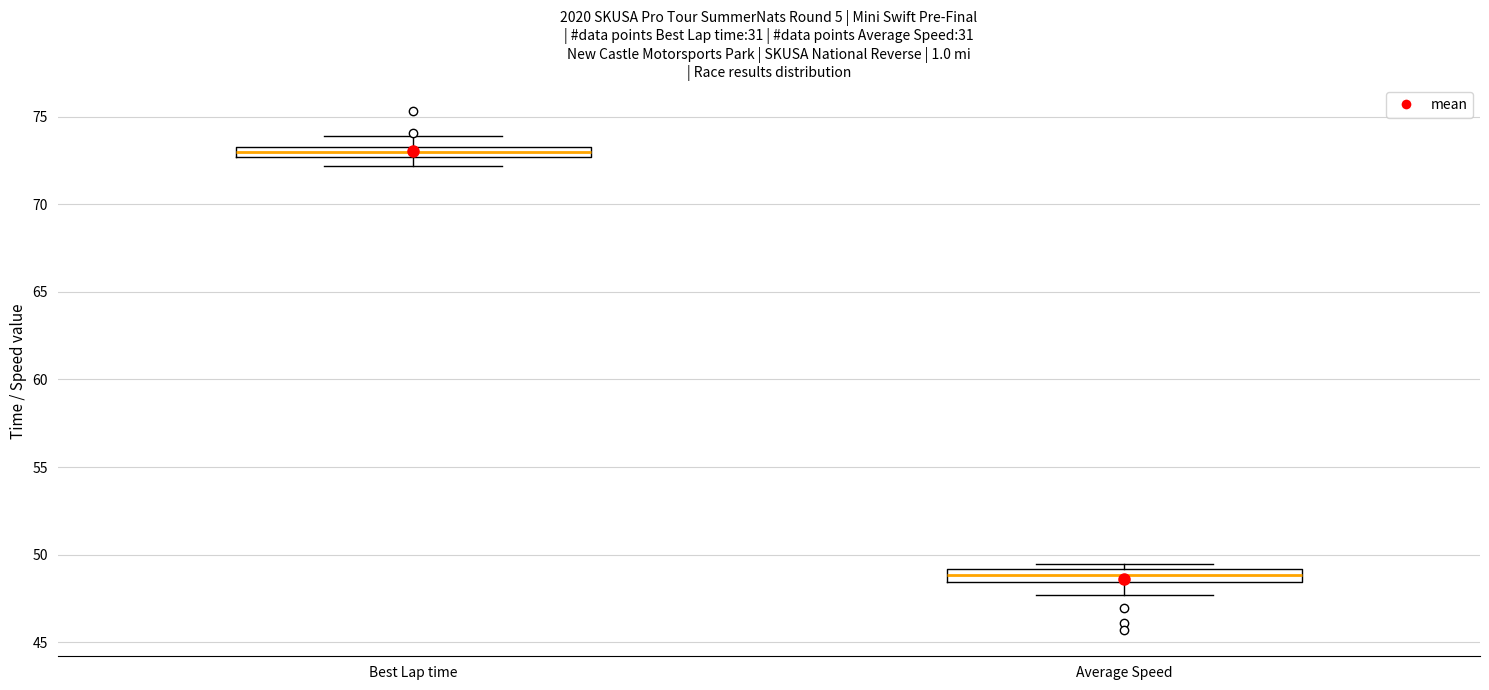

Which box has the highest median line?

Best Lap time